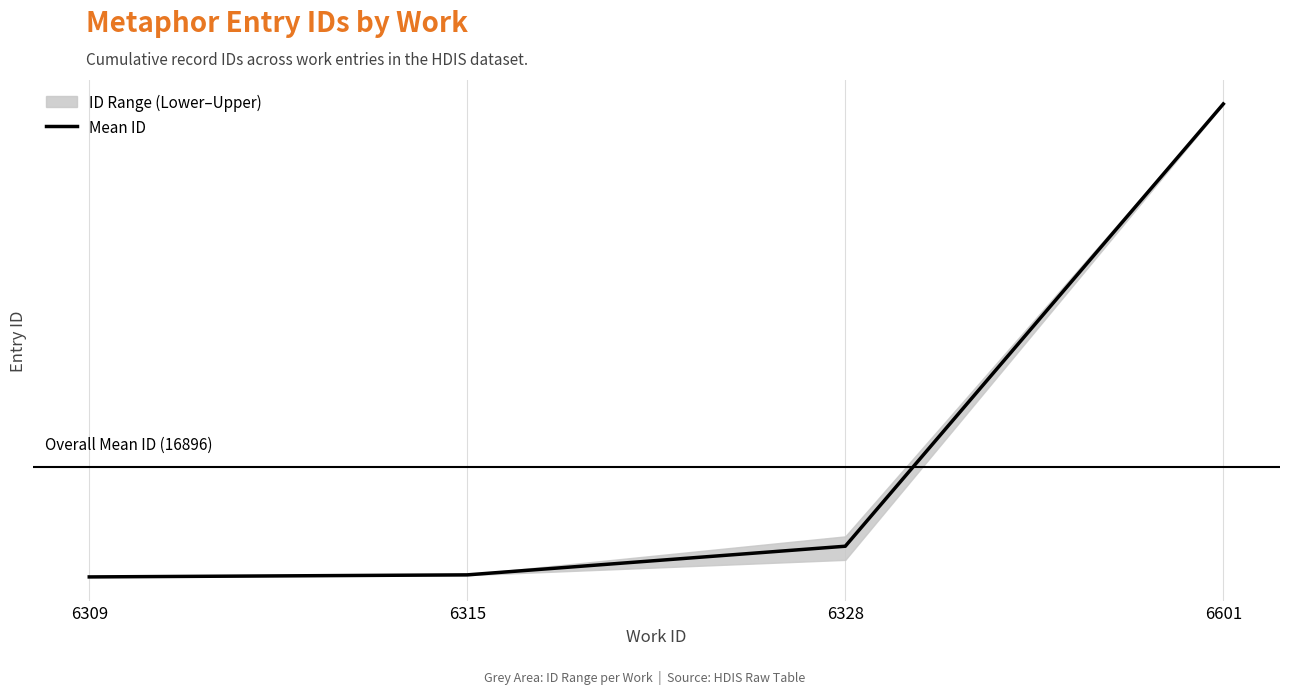

Which category has the highest value across all series?

6601